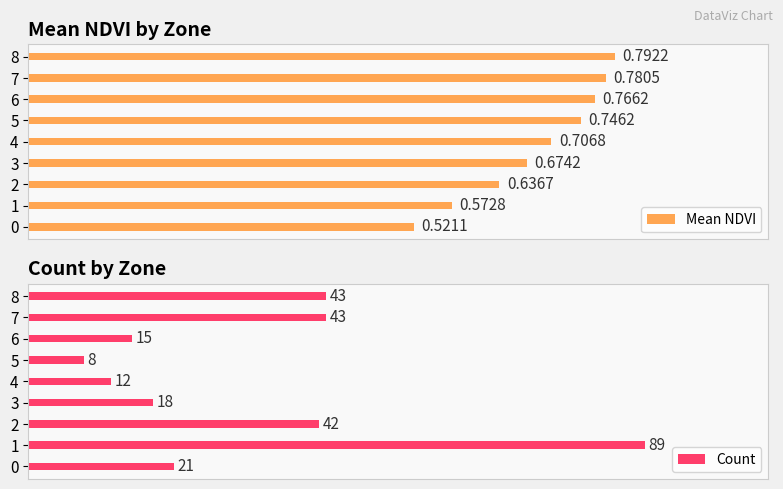

What is the average value of the Mean NDVI series?

0.7